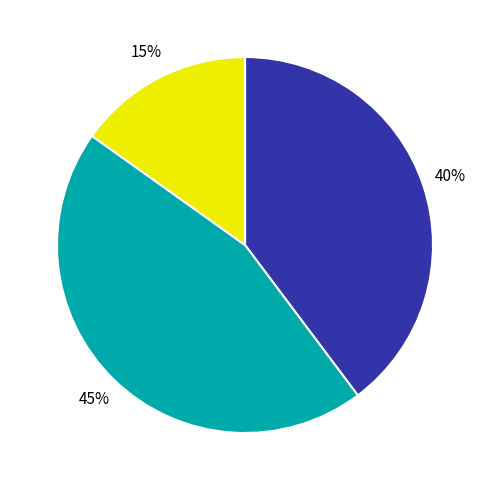

To the nearest percent, what is the average slice percentage?

25%